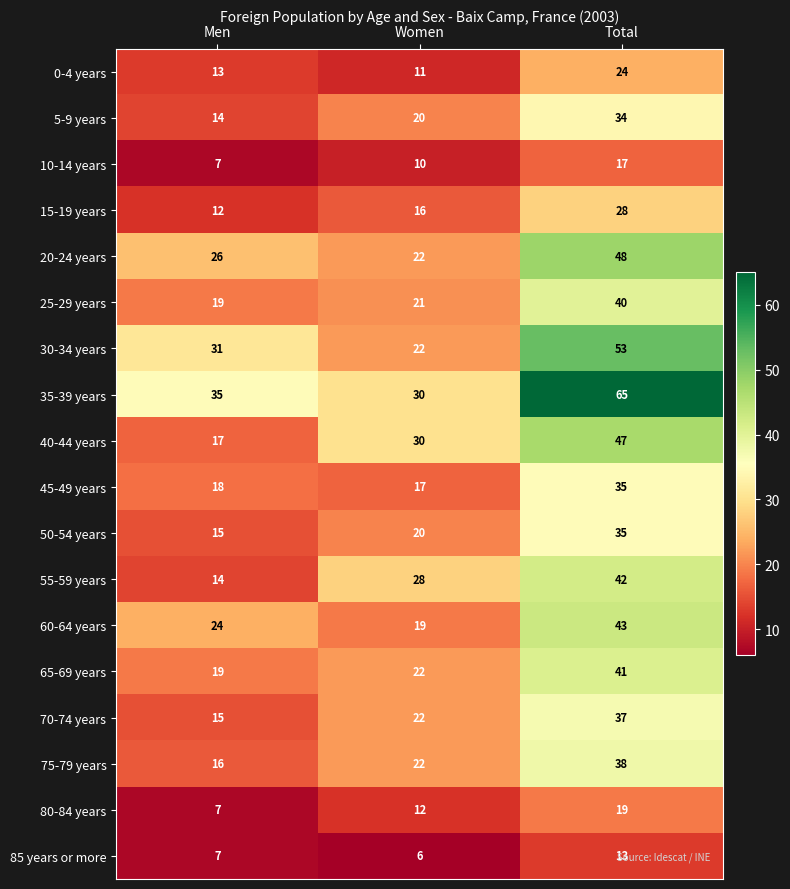

How many data points does each series have?

3